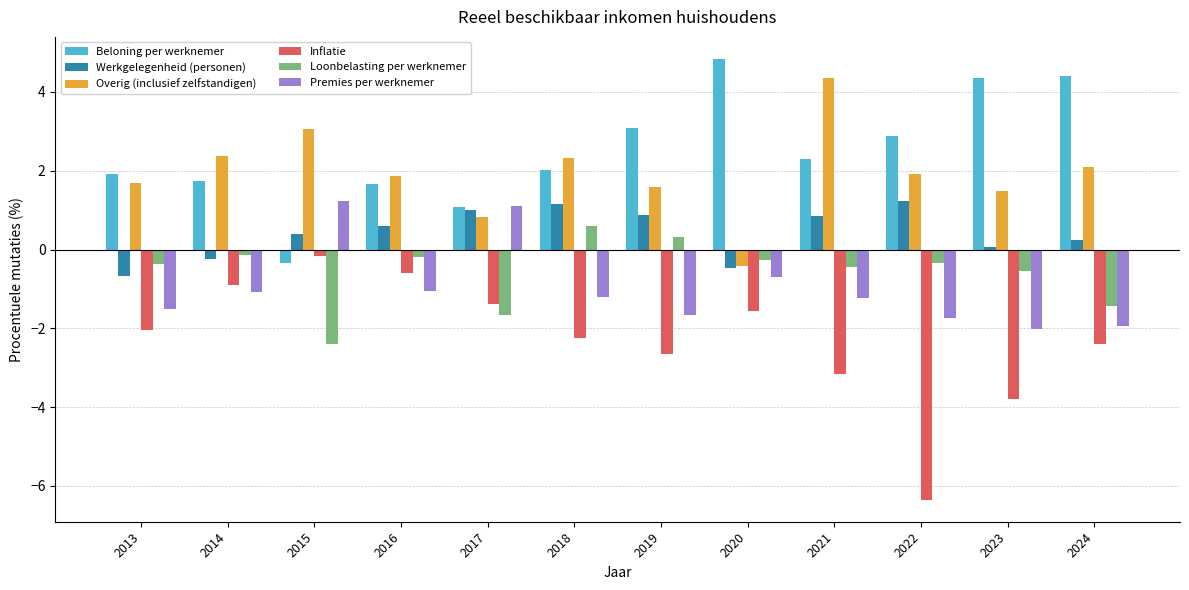

What is the sum of all Premies per werknemer values?

-11.8